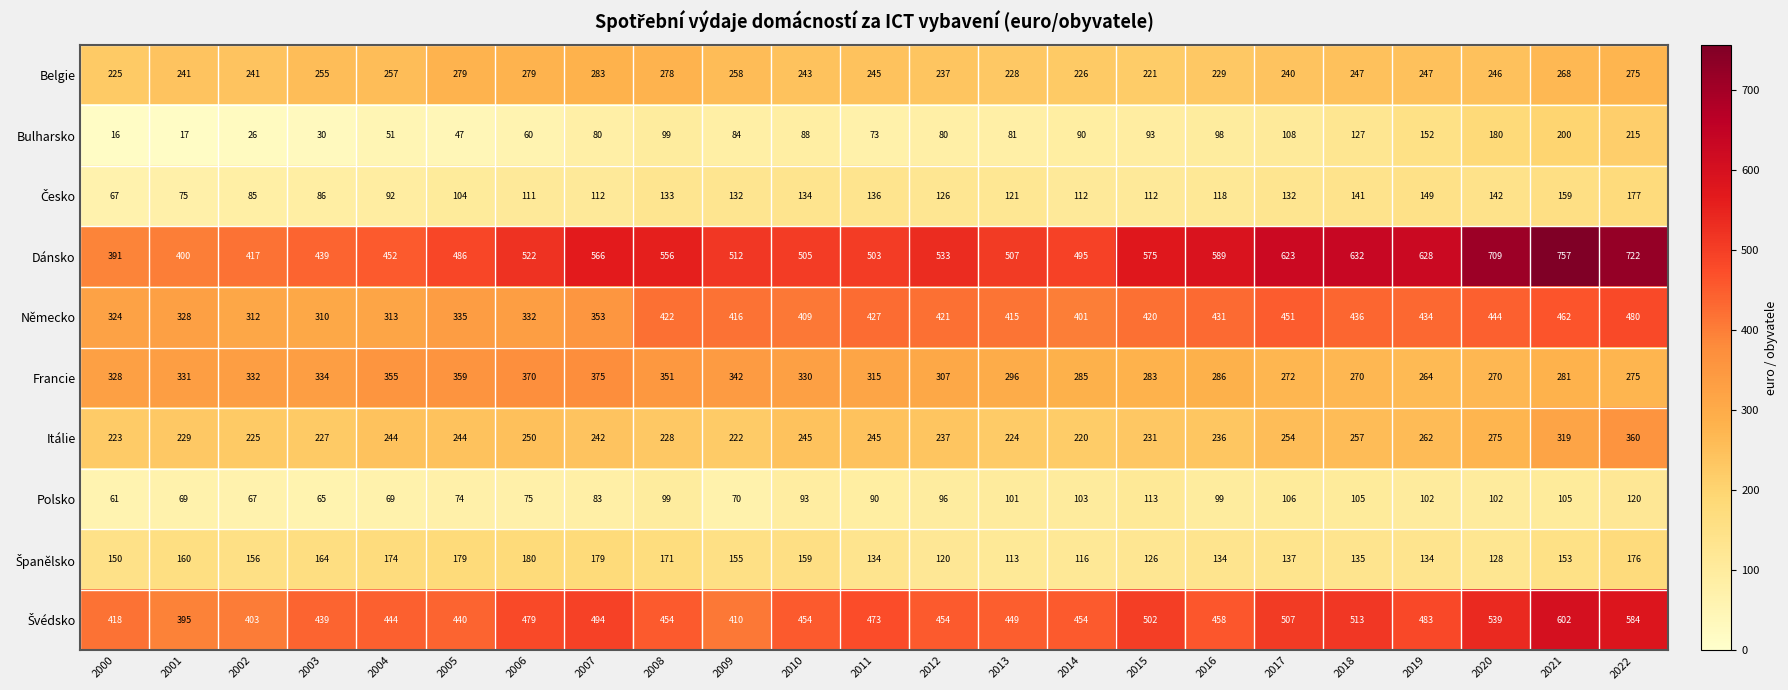

Which label corresponds to the smallest value in the chart?

2000